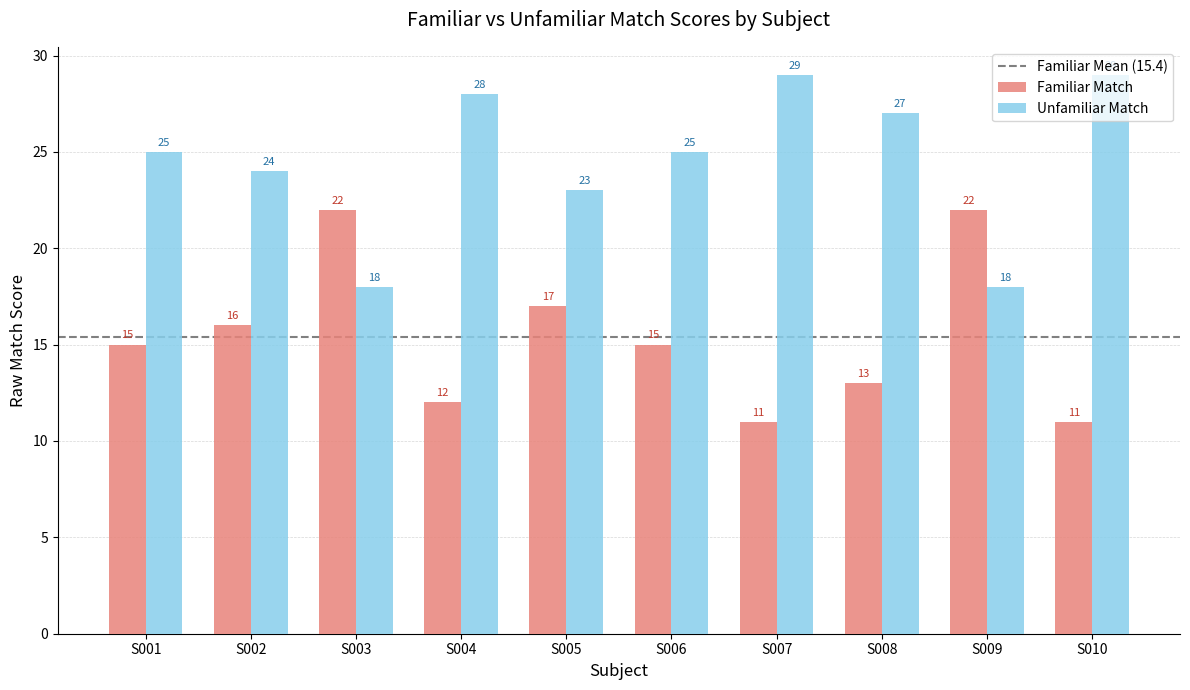

What value does the Familiar Match series have at S010?

11